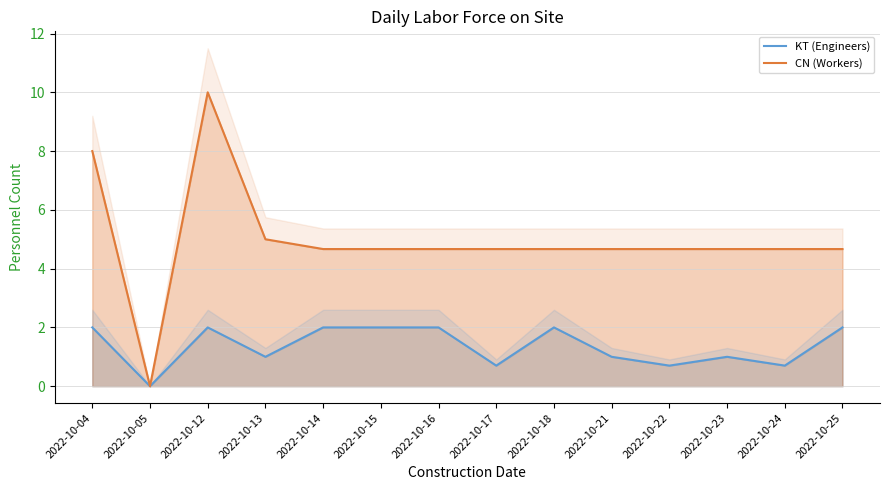

How many values in the KT (Engineers) series are below 2?

7